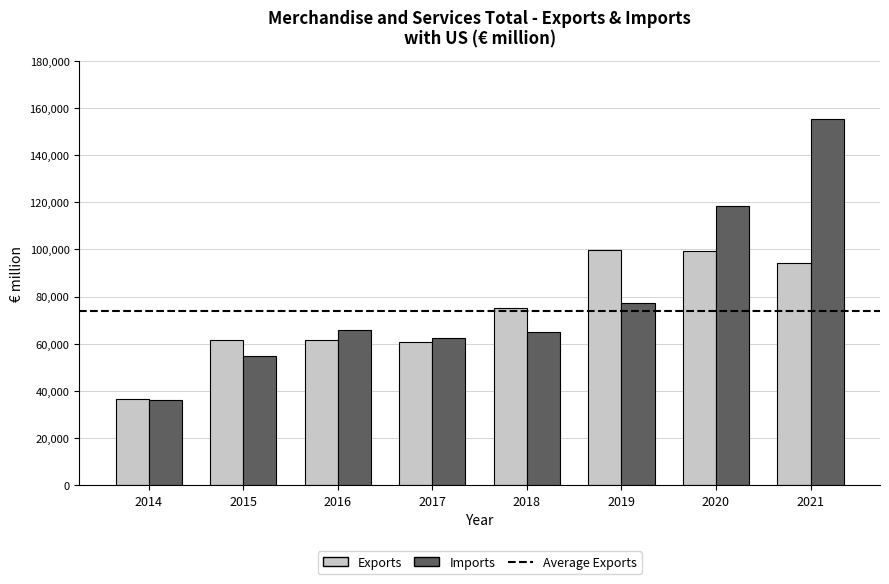

The value of Exports at 2020 is 99504.0. True or false?

True